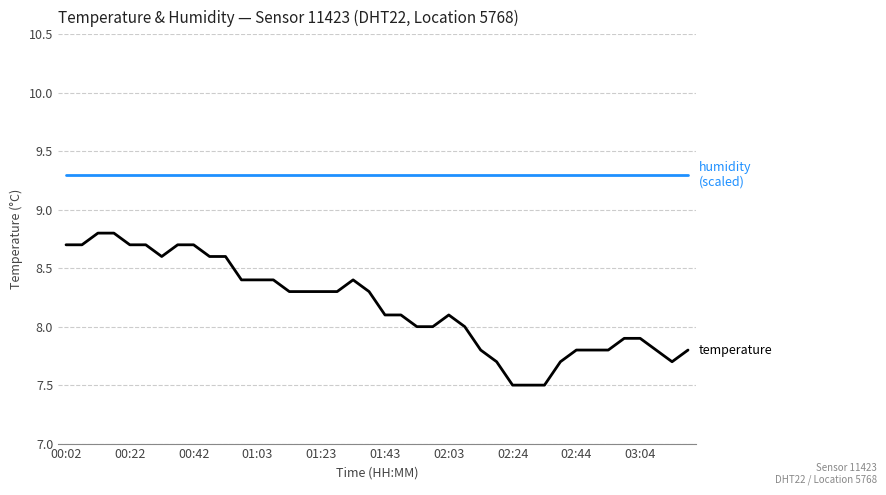

Is this an area chart (filled region under the line)?

No